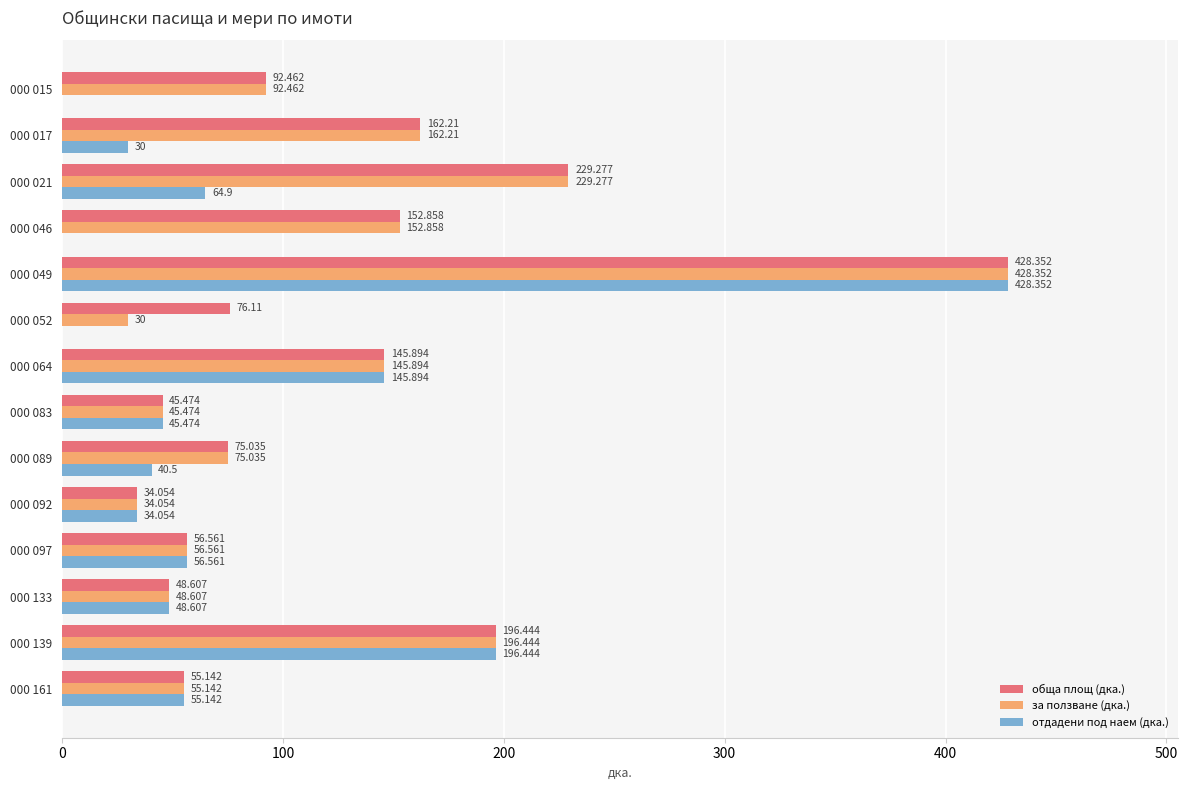

Which series has the largest total across all categories?

обща площ (дка.)